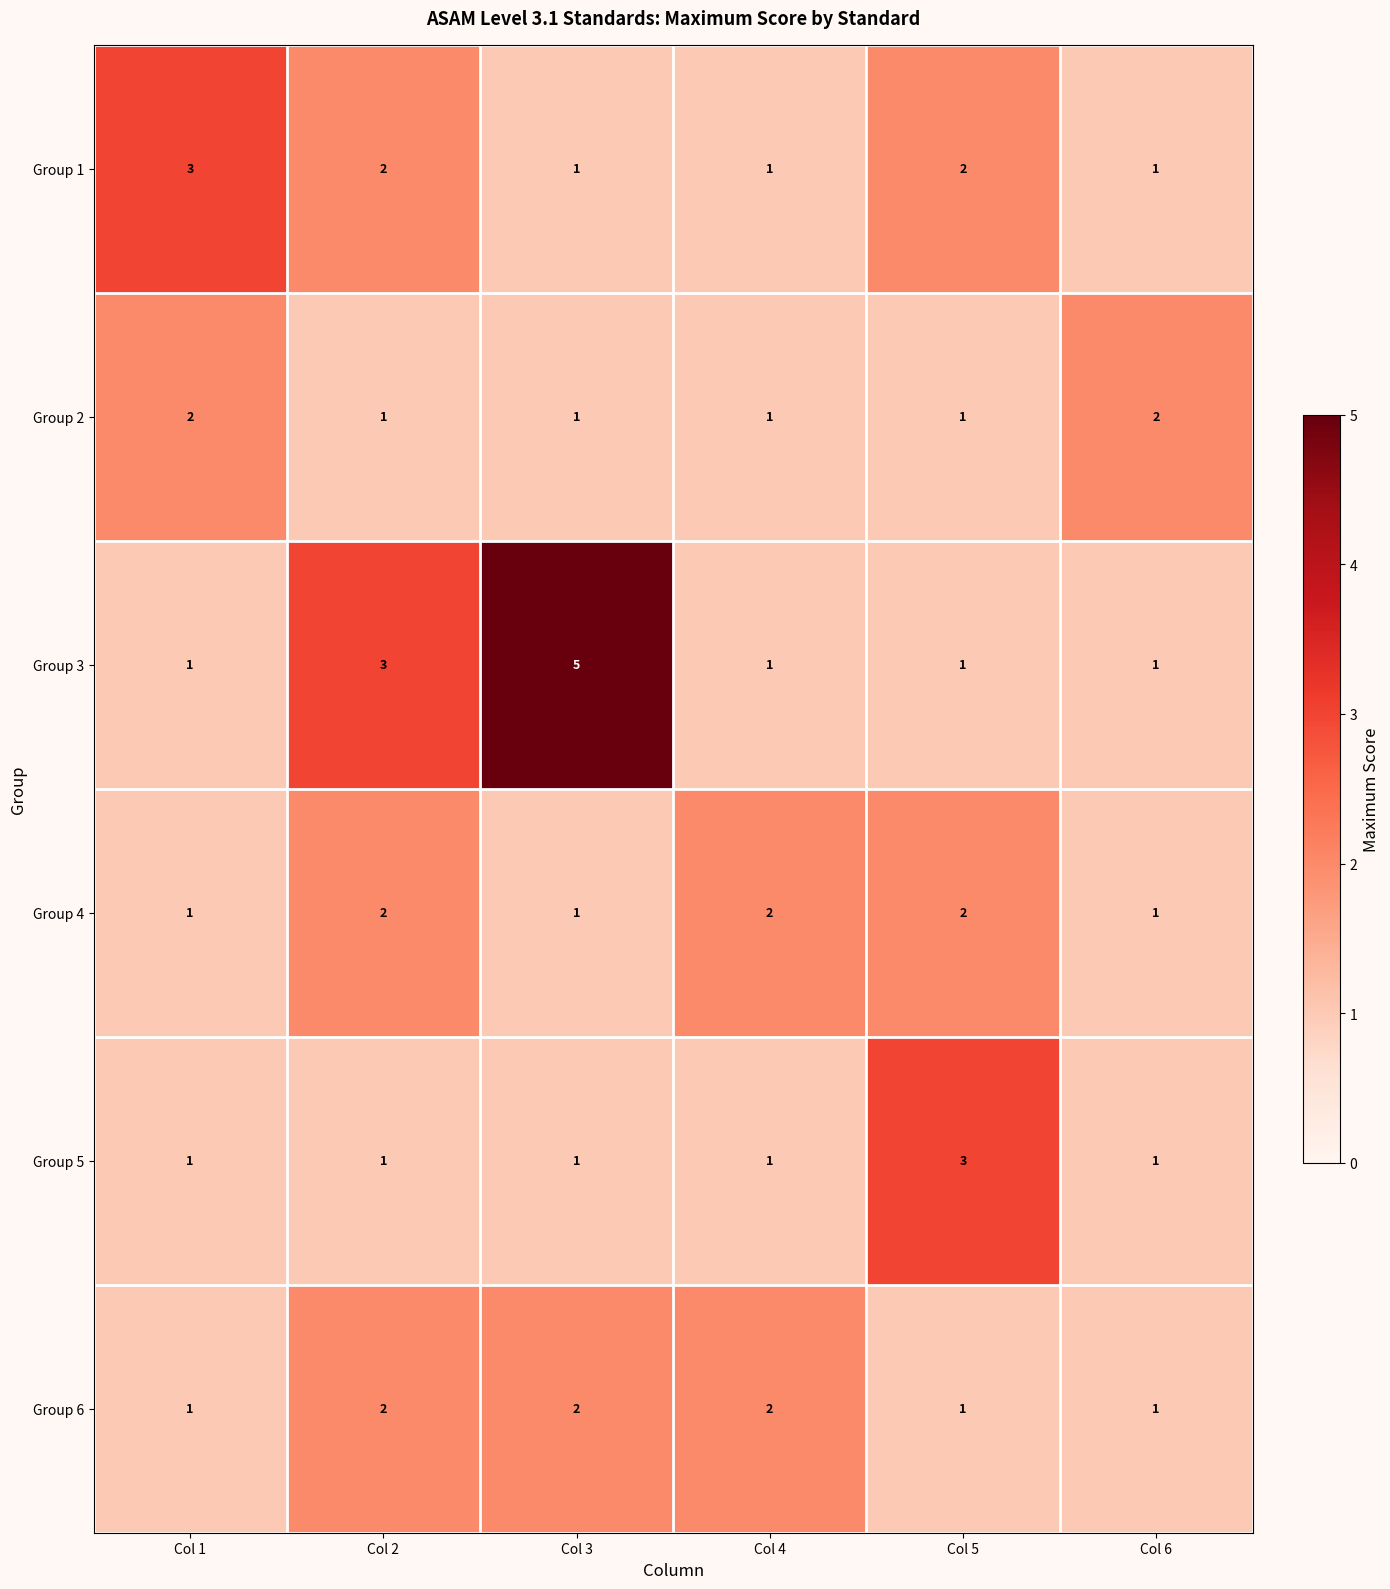

Count the Group 5 values in the range 1 to 2.

5